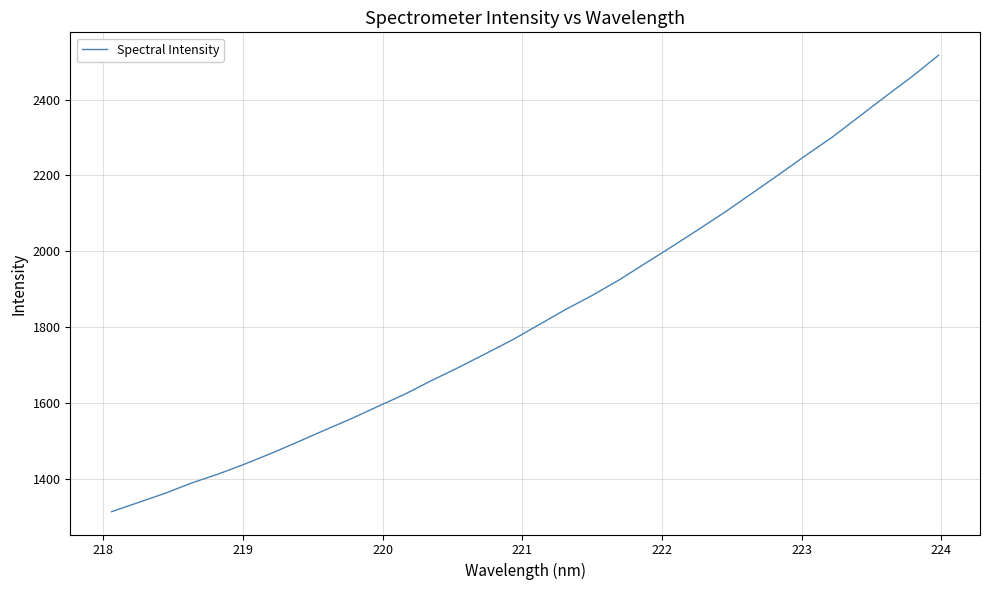

What is the difference between the maximum and second lowest values?

1179.9